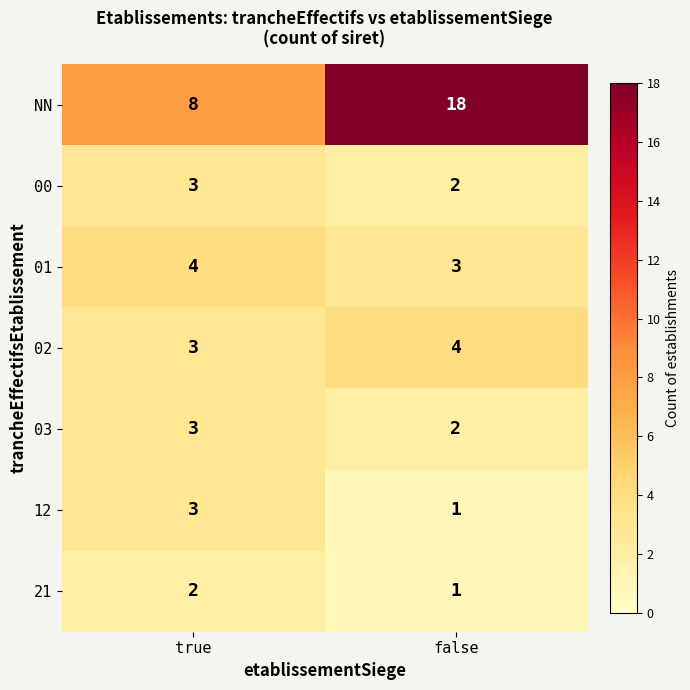

Reading right to left, extract all data points from this chart.

NN: 18	8
00: 2	3
01: 3	4
02: 4	3
03: 2	3
12: 1	3
21: 1	2